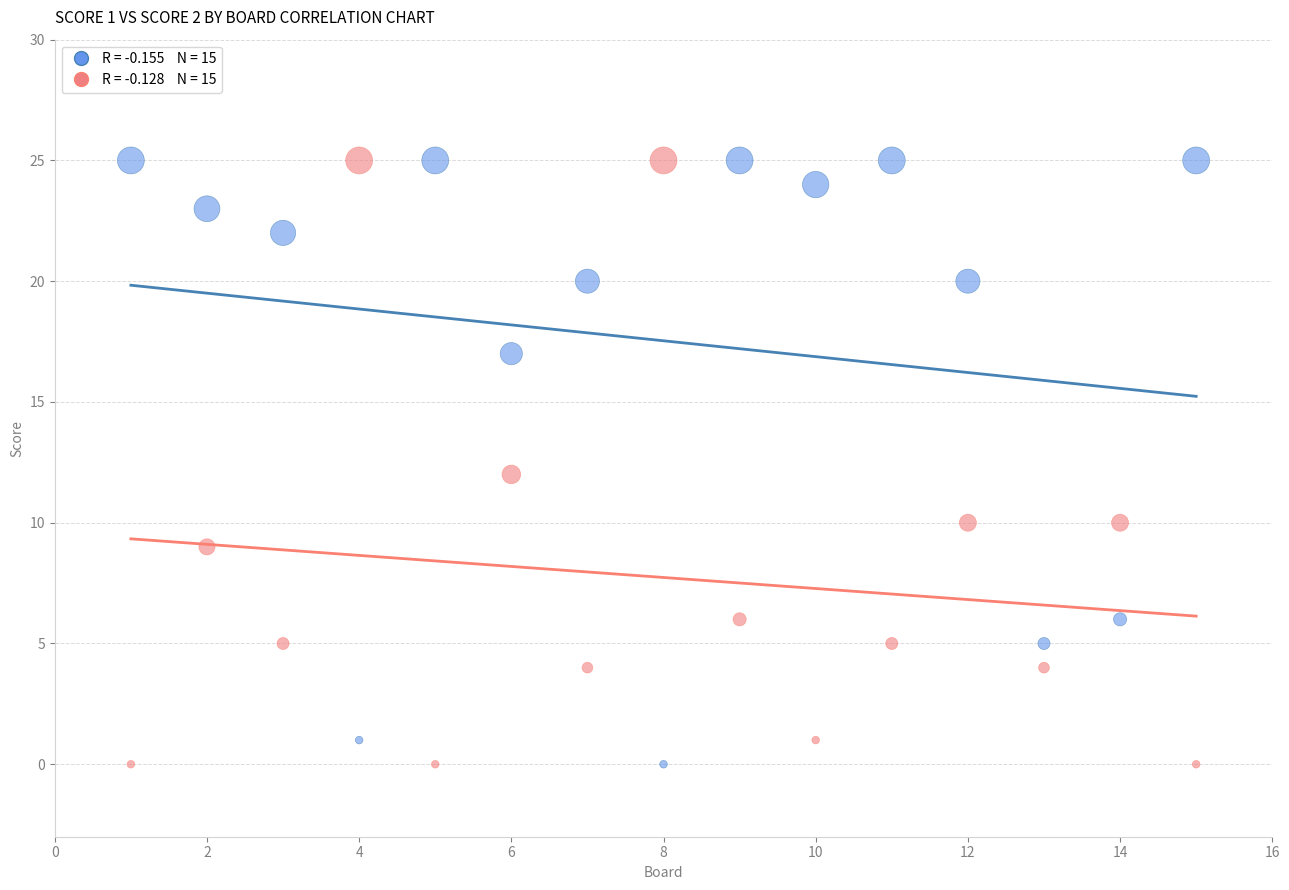

Across all data points, what is the range of Y values (max minus min)?

25